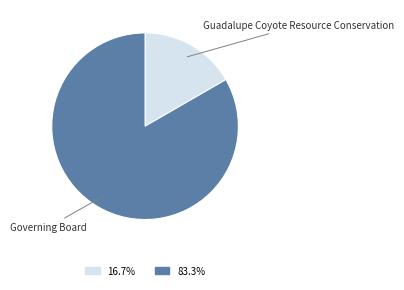

Combined, do Guadalupe Coyote Resource Conservation and Governing Board account for over 50%?

Yes